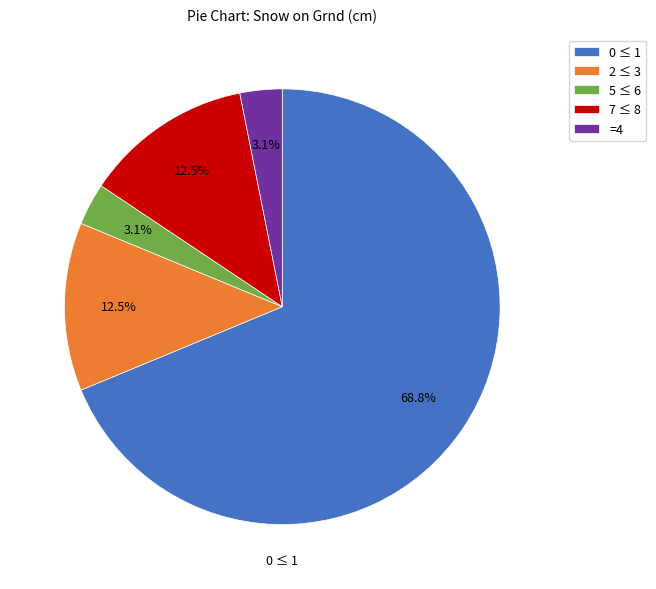

Which category has the biggest portion of the pie?

0 ≤ 1